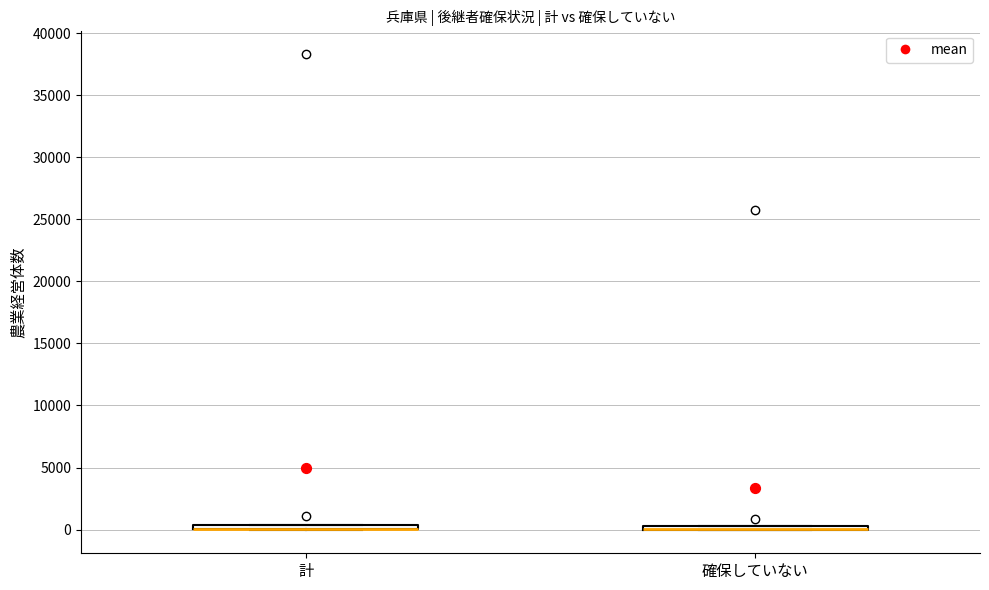

Where is the lower edge of the box for 確保していない on the y-axis? The values are not printed on the chart, so give them approximately, as read against the axis.

0